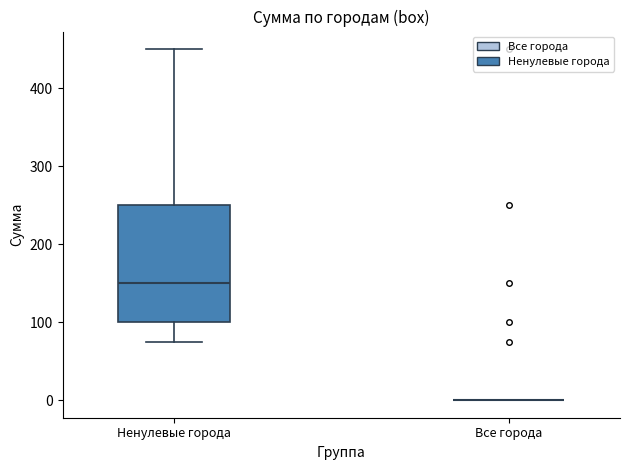

Comparing the boxes themselves (not the whiskers), which one is the tallest?

Ненулевые города